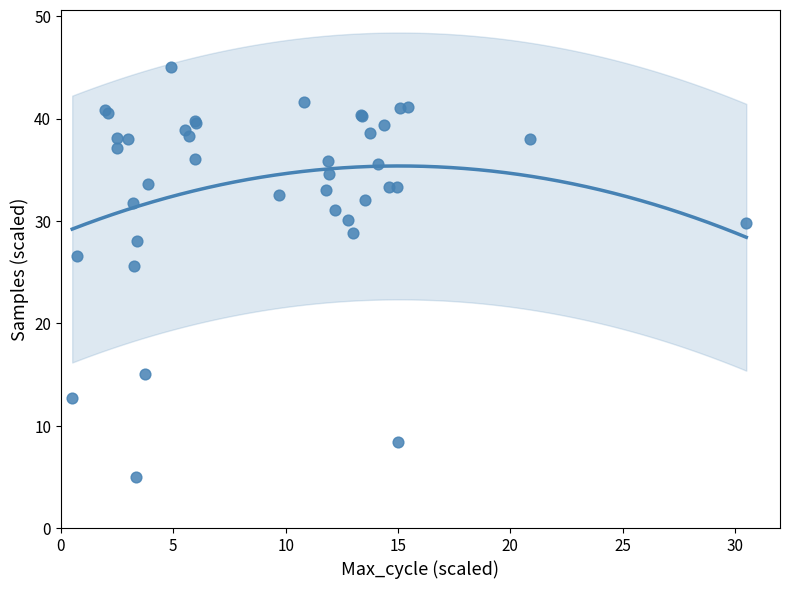

What Y value in the scatter plot is closest to 25?

25.6